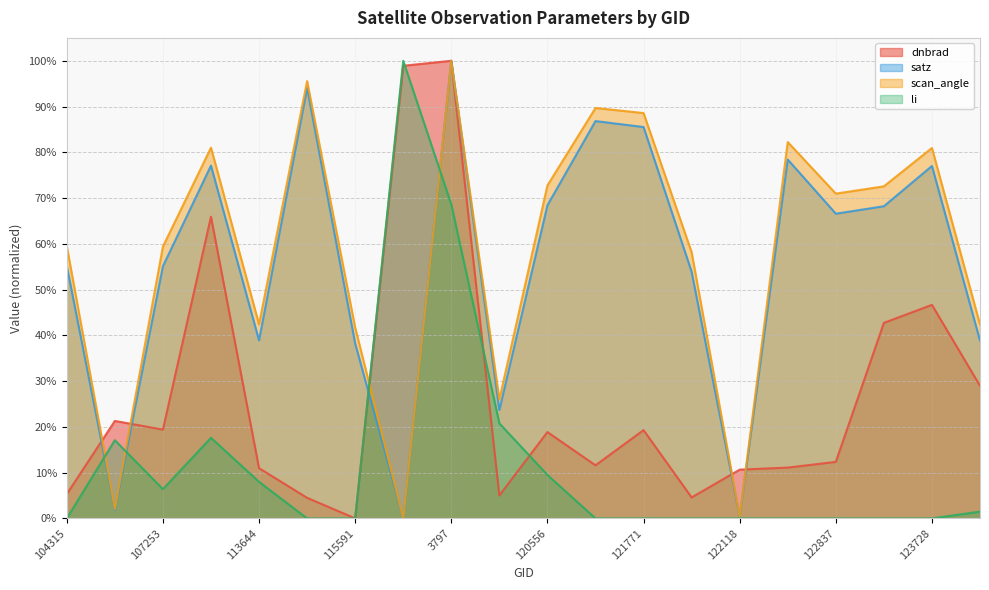

Does the chart display data point markers on the line(s)?

No